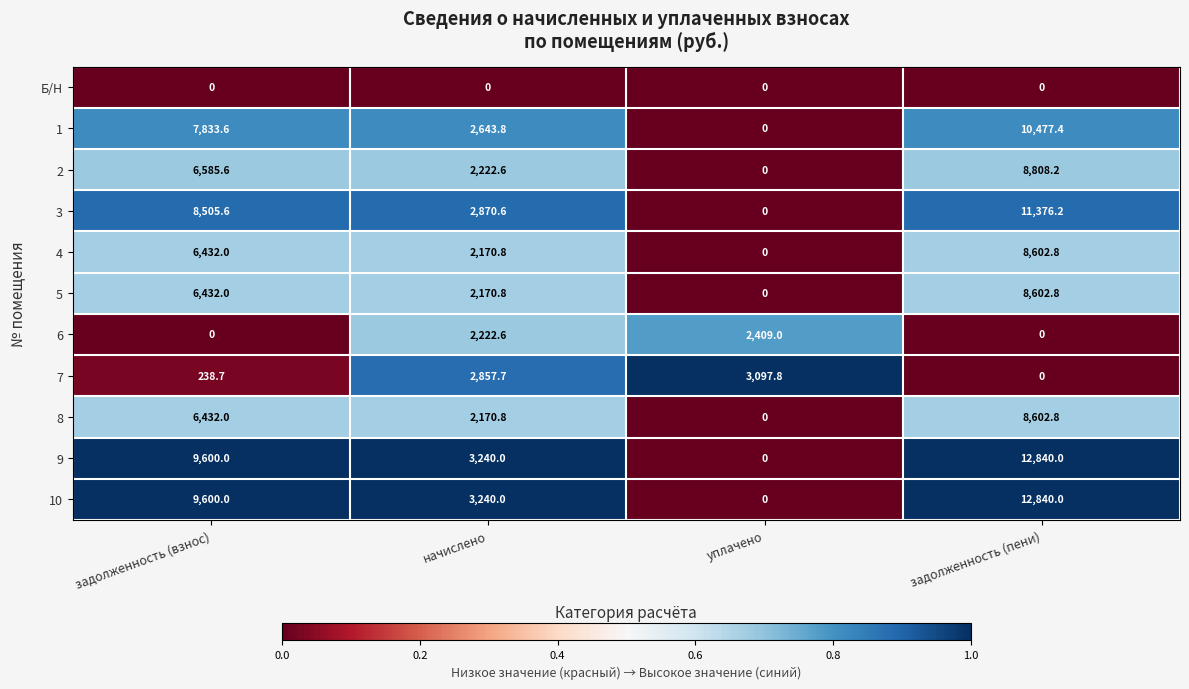

What is the maximum value shown in the chart?

12840.0